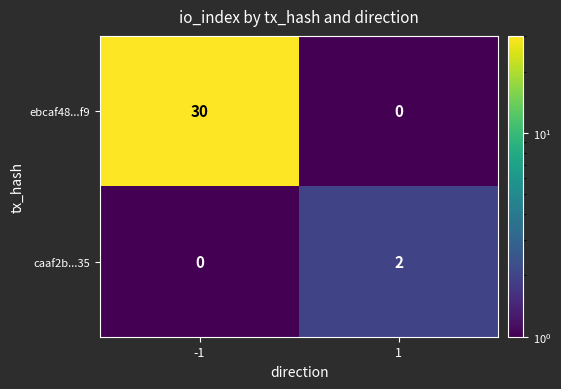

Which series has the largest range (max minus min)?

ebcaf48...f9